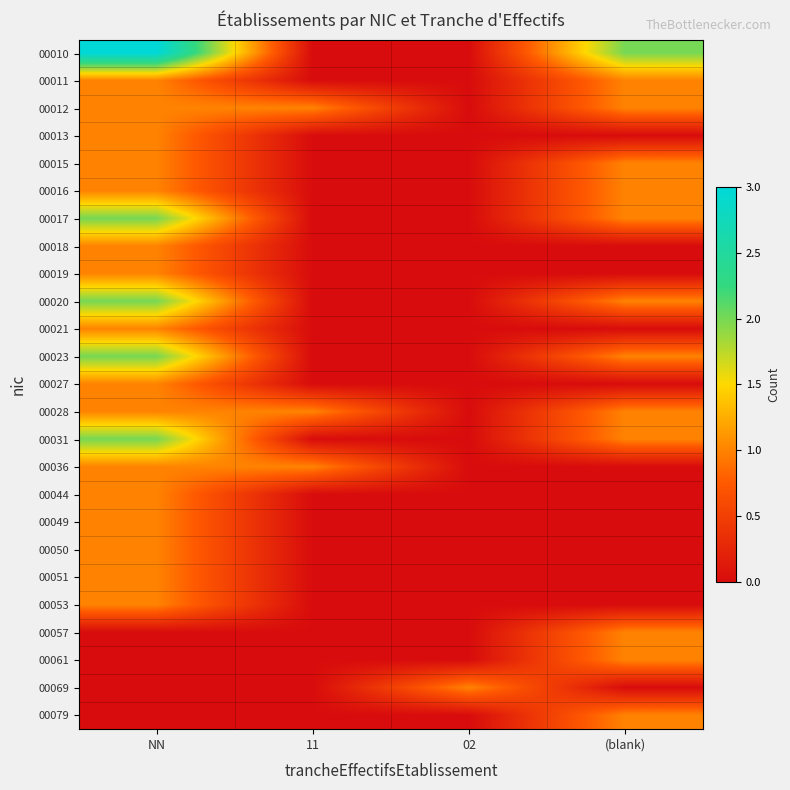

Which has a higher value, 02 or (blank)?

(blank)